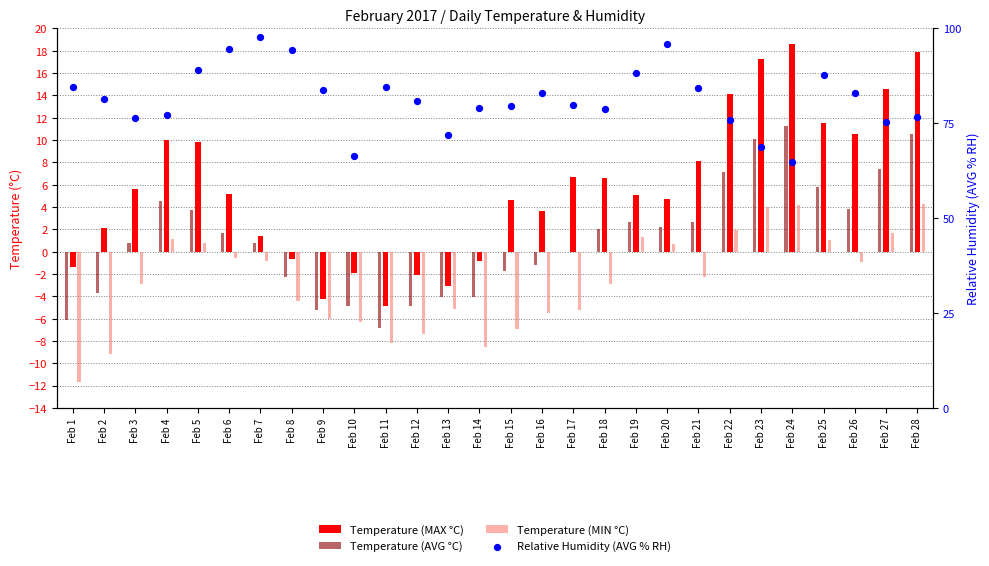

What is the total value across all series at Feb 17?

81.4